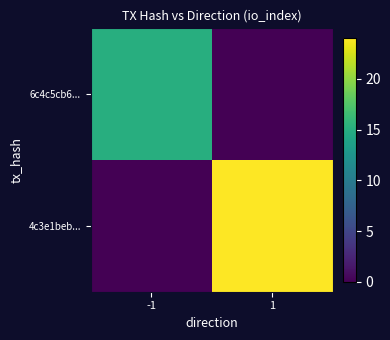

Which has a higher value, -1 or 1?

-1